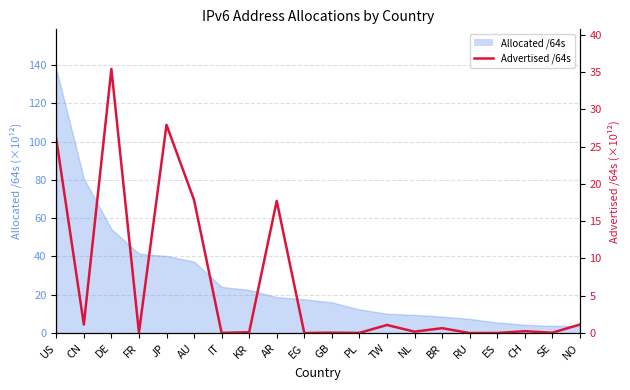

List the labels in order of value, smallest first.

EG, RU, ES, IT, PL, SE, GB, FR, KR, NL, CH, BR, TW, NO, CN, AR, AU, US, JP, DE